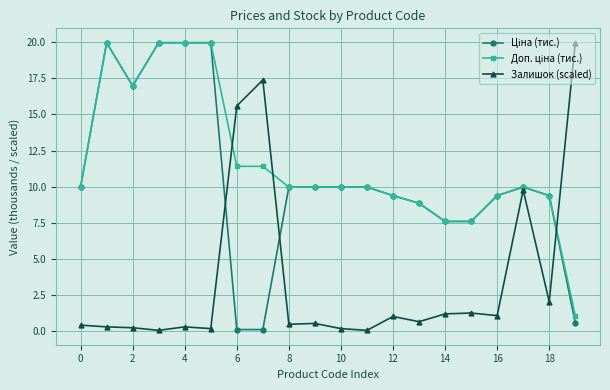

At how many categories does at least one series exceed 18?

5